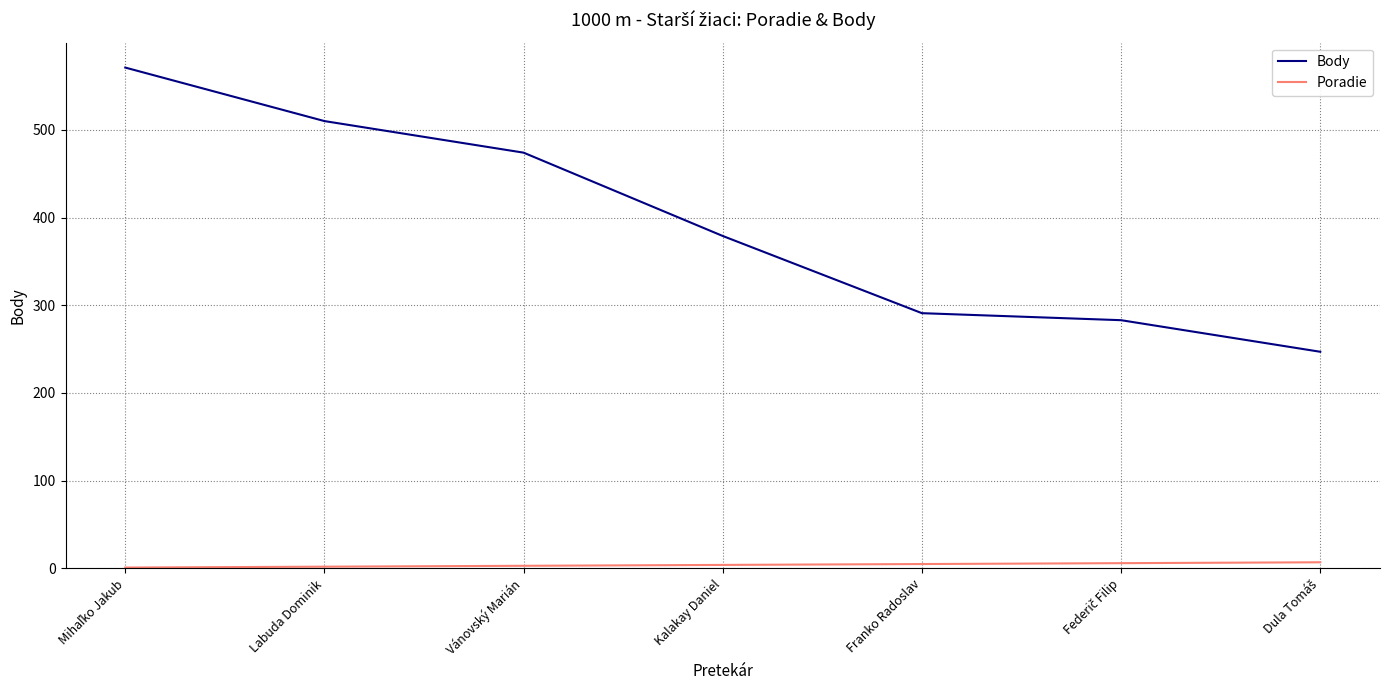

Which series has the widest spread of values?

Body